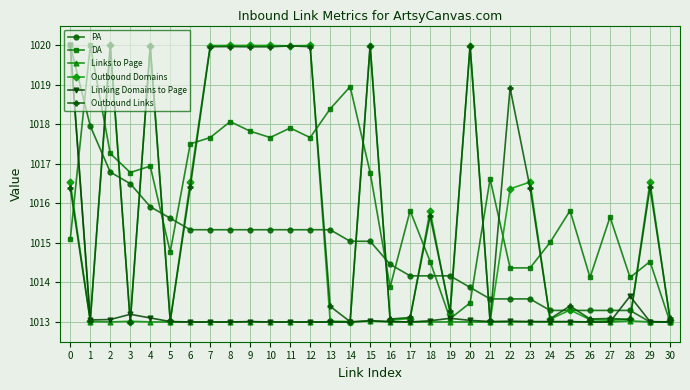

What is the sum of all PA values?

31459.6